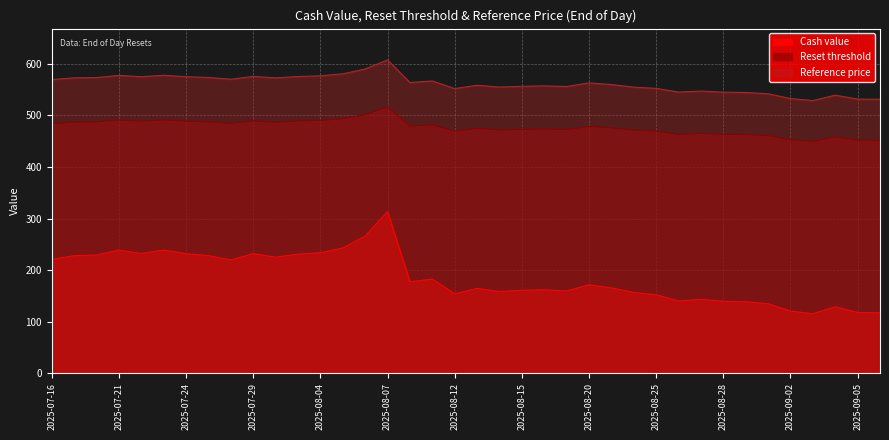

Reading left to right, transcribe all the data shown in this chart.

Cash value: 2025-07-16=220.6	2025-07-17=227.9	2025-07-18=229.2	2025-07-21=238.8	2025-07-22=232.2	2025-07-23=238.8	2025-07-24=231.7	2025-07-25=228.2	2025-07-28=219.6	2025-07-29=231.9	2025-07-30=225.0	2025-07-31=231.0	2025-08-04=233.7	2025-08-05=242.8	2025-08-06=266.2	2025-08-07=313.6	2025-08-08=177.3	2025-08-11=182.6	2025-08-12=153.9	2025-08-13=164.5	2025-08-14=158.3	2025-08-15=160.6	2025-08-18=161.7	2025-08-19=159.5	2025-08-20=171.4	2025-08-21=165.5	2025-08-22=156.5	2025-08-25=152.1	2025-08-26=140.1	2025-08-27=143.1	2025-08-28=139.6	2025-08-29=138.5	2025-09-01=134.6	2025-09-02=120.5	2025-09-03=115.3	2025-09-04=128.8	2025-09-05=117.8	2025-09-08=117.0
Reset threshold: 2025-07-16=484.3	2025-07-17=487.1	2025-07-18=487.6	2025-07-21=491.1	2025-07-22=488.9	2025-07-23=491.3	2025-07-24=488.9	2025-07-25=487.7	2025-07-28=484.8	2025-07-29=489.4	2025-07-30=487.1	2025-07-31=489.3	2025-08-04=490.4	2025-08-05=493.7	2025-08-06=501.7	2025-08-07=516.6	2025-08-08=479.4	2025-08-11=481.9	2025-08-12=469.4	2025-08-13=474.8	2025-08-14=471.9	2025-08-15=473.1	2025-08-18=473.8	2025-08-19=472.8	2025-08-20=478.7	2025-08-21=476.0	2025-08-22=471.8	2025-08-25=469.7	2025-08-26=463.6	2025-08-27=465.3	2025-08-28=463.4	2025-08-29=462.9	2025-09-01=460.9	2025-09-02=452.9	2025-09-03=449.6	2025-09-04=458.5	2025-09-05=452.0	2025-09-08=451.7
Reference price: 2025-07-16=569.8	2025-07-17=573.0	2025-07-18=573.6	2025-07-21=577.8	2025-07-22=575.2	2025-07-23=578.0	2025-07-24=575.2	2025-07-25=573.8	2025-07-28=570.4	2025-07-29=575.8	2025-07-30=573.0	2025-07-31=575.6	2025-08-04=577.0	2025-08-05=580.8	2025-08-06=590.2	2025-08-07=607.8	2025-08-08=564.0	2025-08-11=567.0	2025-08-12=552.2	2025-08-13=558.6	2025-08-14=555.2	2025-08-15=556.6	2025-08-18=557.4	2025-08-19=556.2	2025-08-20=563.2	2025-08-21=560.0	2025-08-22=555.0	2025-08-25=552.6	2025-08-26=545.4	2025-08-27=547.4	2025-08-28=545.2	2025-08-29=544.6	2025-09-01=542.2	2025-09-02=532.8	2025-09-03=529.0	2025-09-04=539.4	2025-09-05=531.8	2025-09-08=531.4